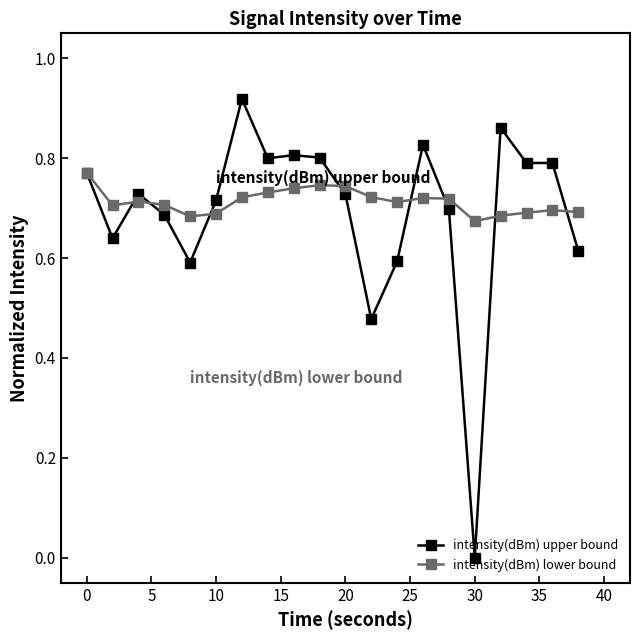

Which series has the largest range (max minus min)?

intensity(dBm) upper bound